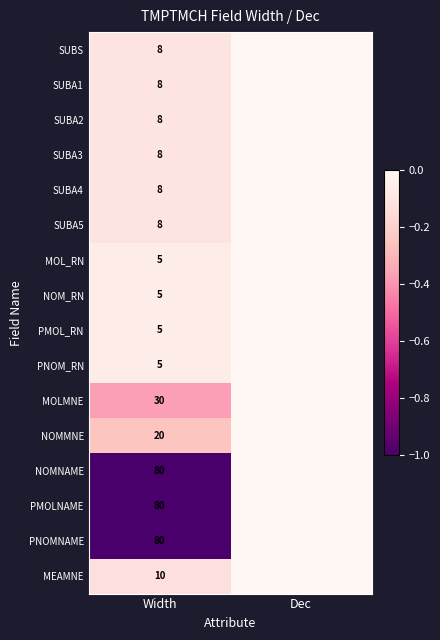

What is the total value across all series at Width?

368